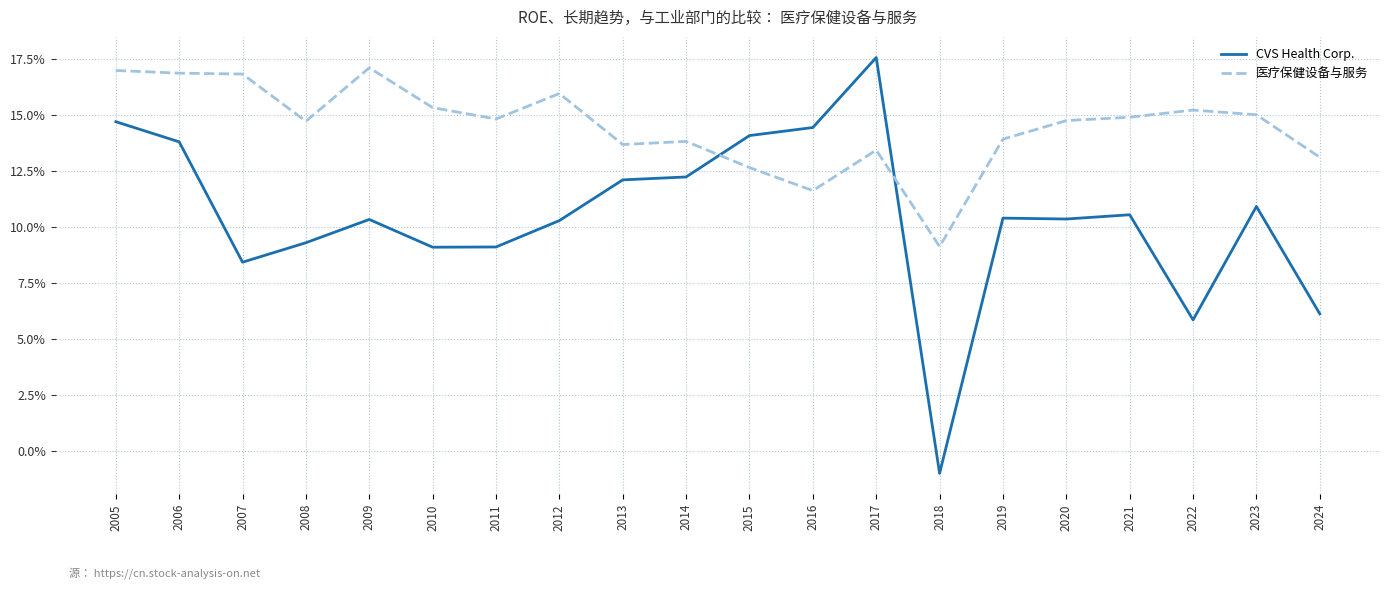

List the series in order of their peak value, lowest first.

医疗保健设备与服务, CVS Health Corp.